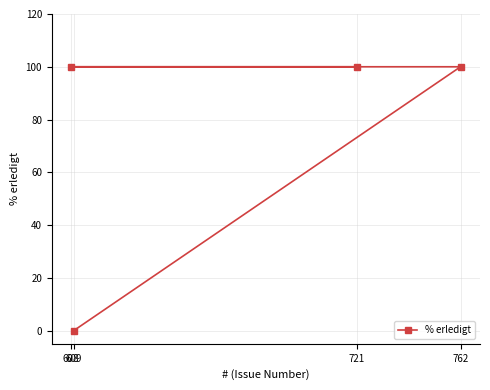

How many lines are shown in the chart?

1